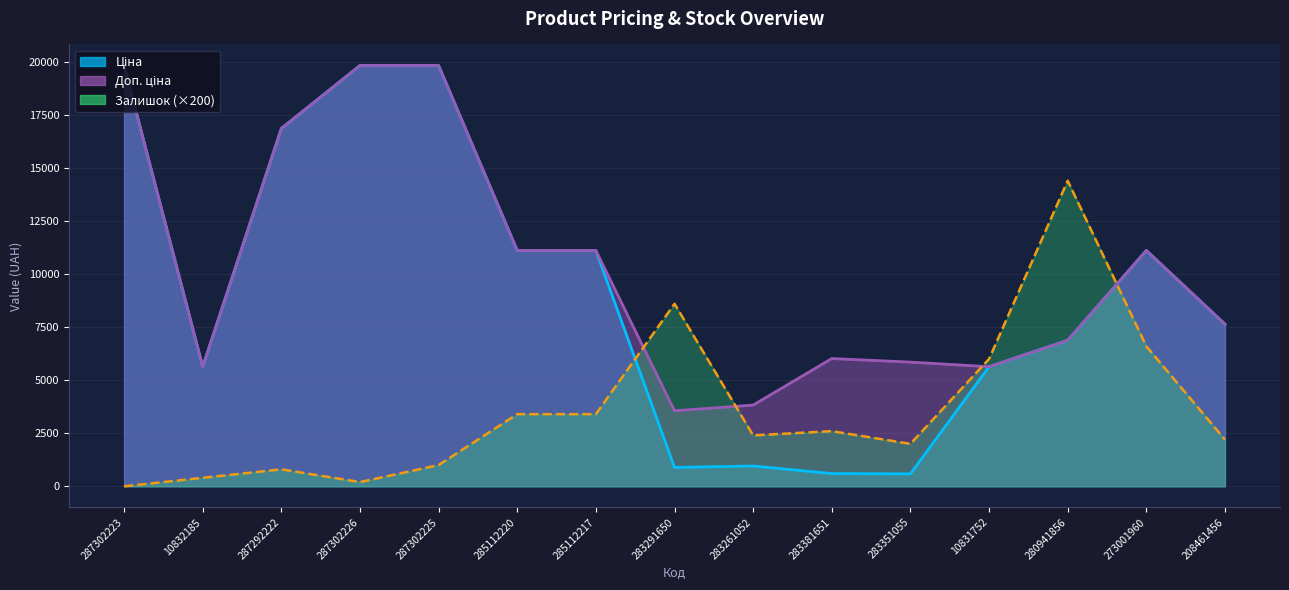

Rank the series by their average value, from highest to lowest.

Доп. ціна, Ціна, Залишок